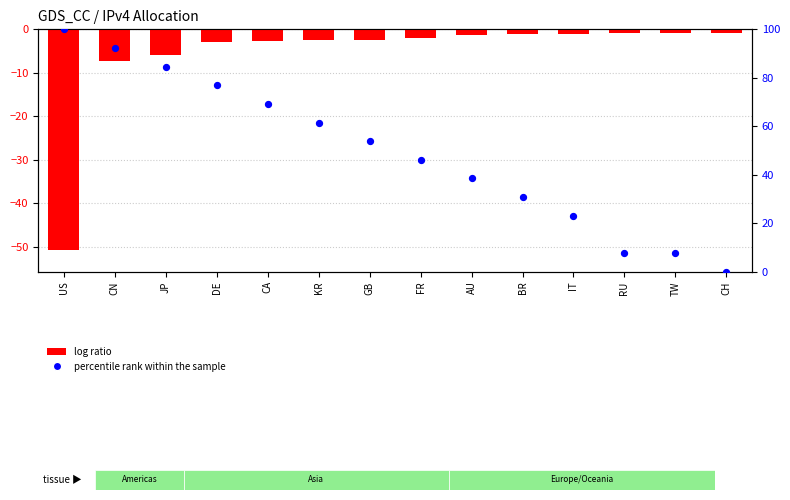

At which category is the sum across all series the highest?

CN